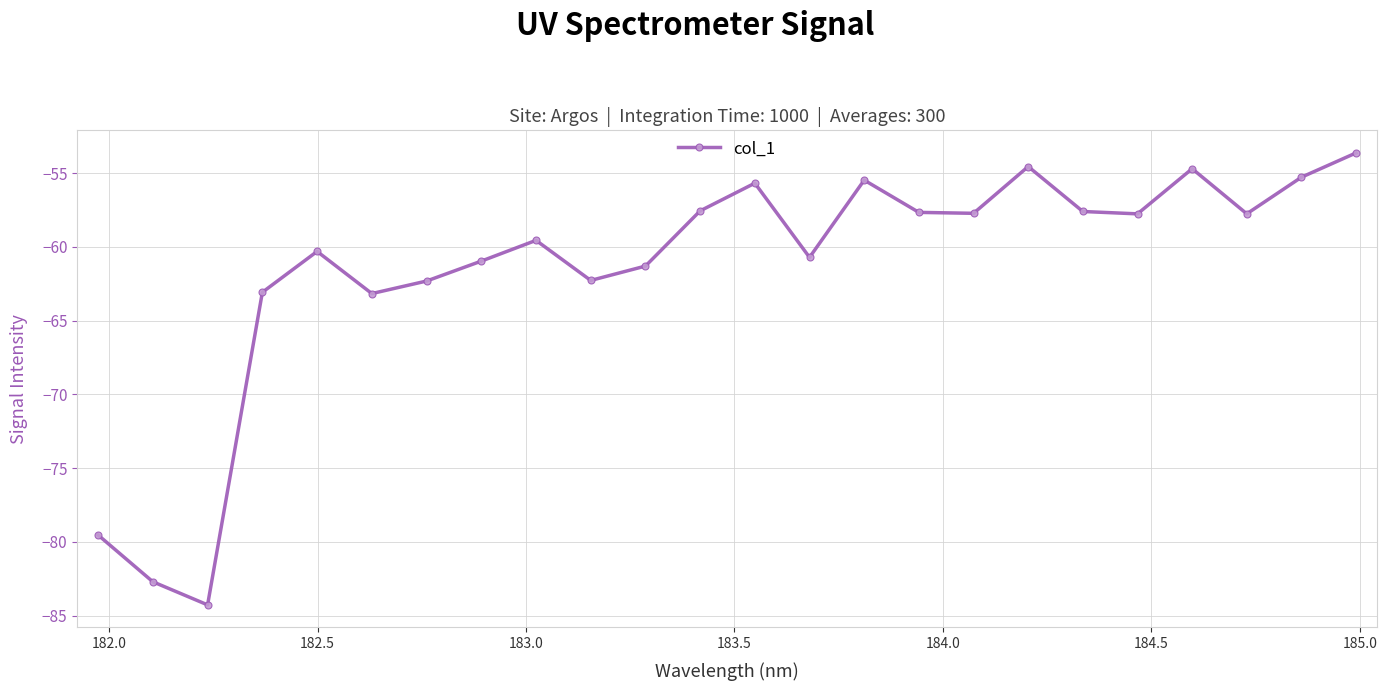

True or false: the data has more than 0 interior local peaks.

True